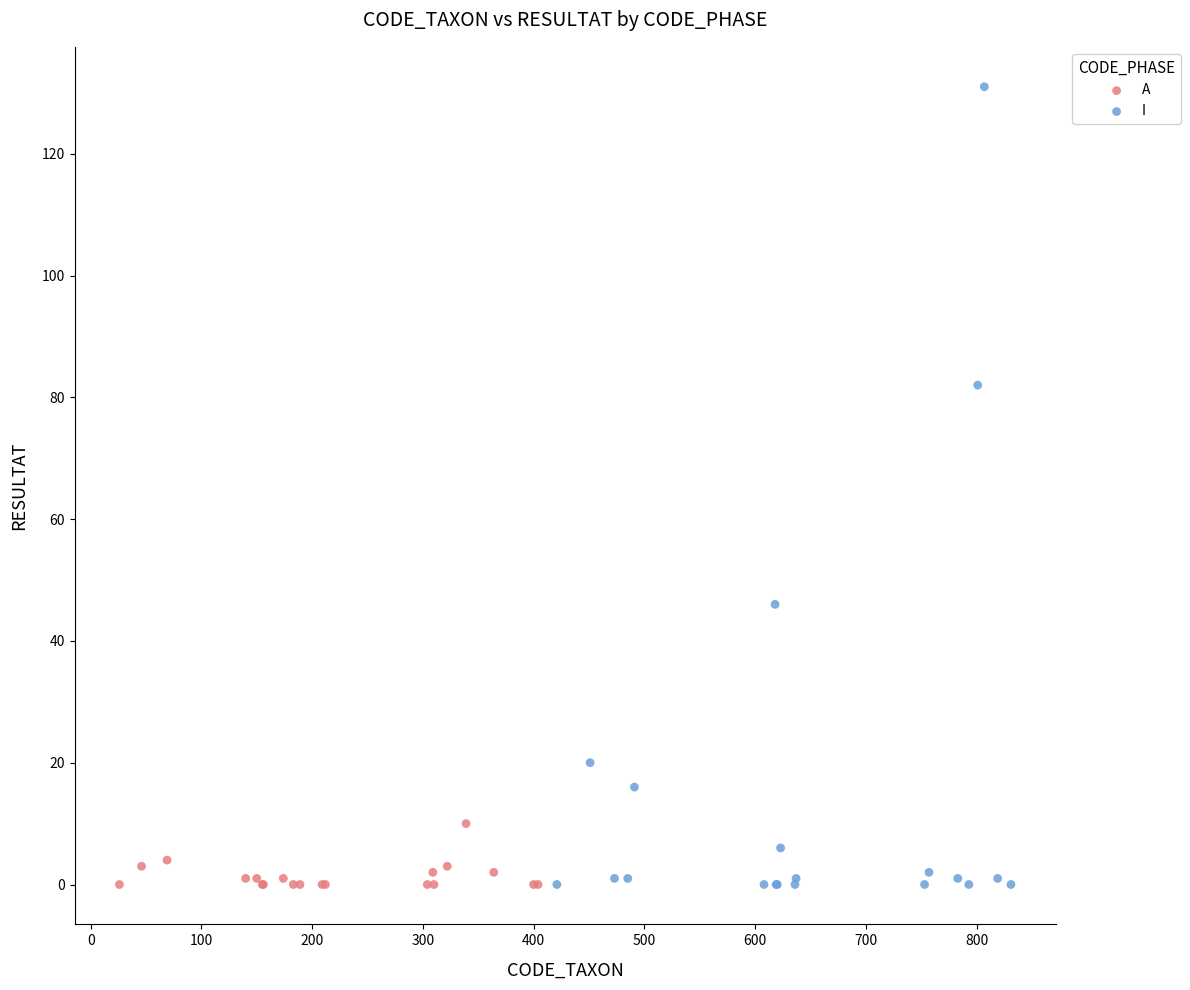

Which series has the largest Y range (max minus min)?

I